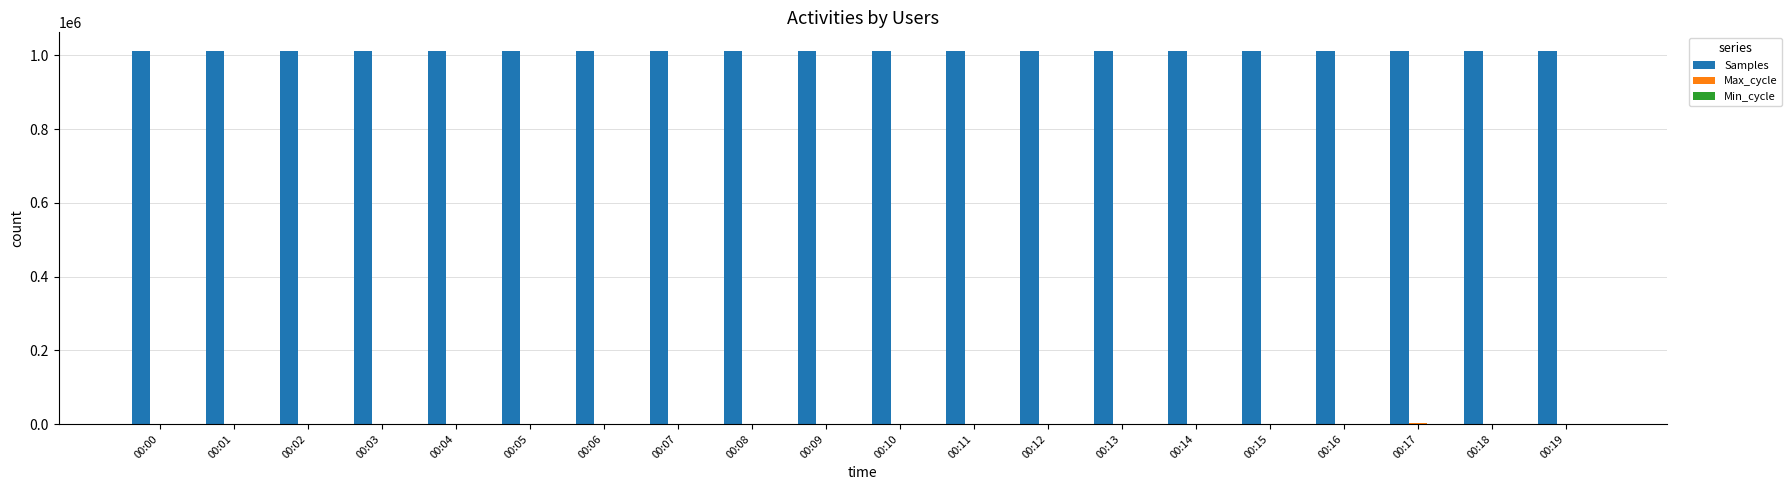

What is the highest value of the Samples series?

1011785